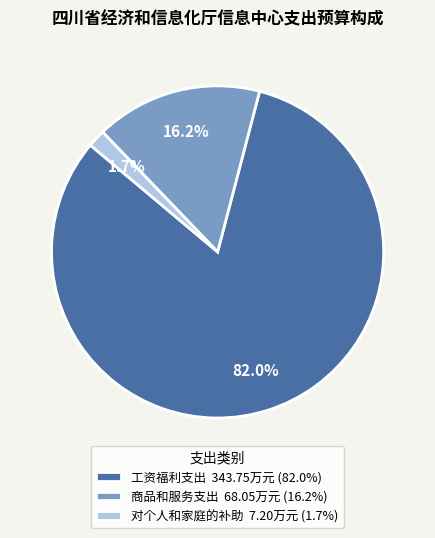

Count the number of slices in the pie.

3